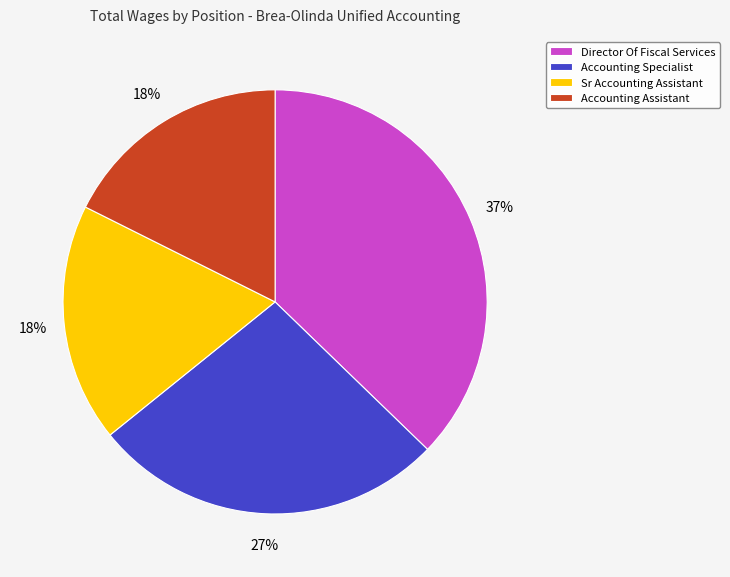

Which has a higher value, Director Of Fiscal Services or Accounting Specialist?

Director Of Fiscal Services